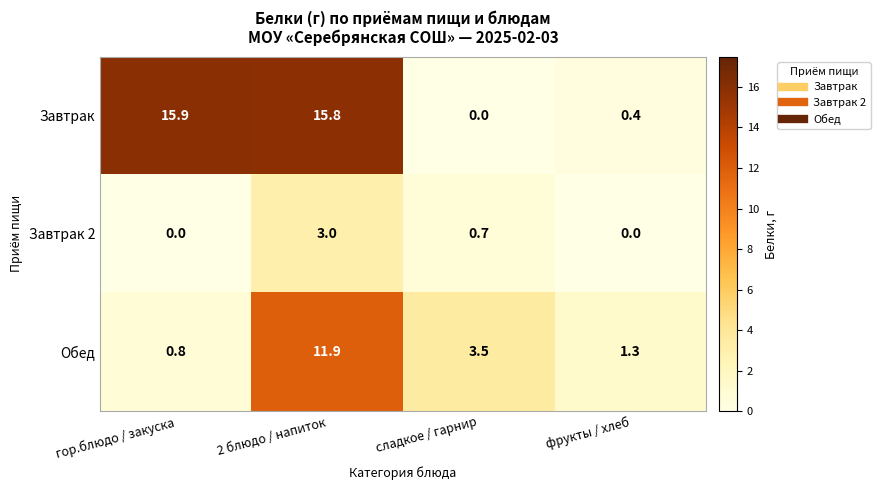

How many series are shown in this chart?

3